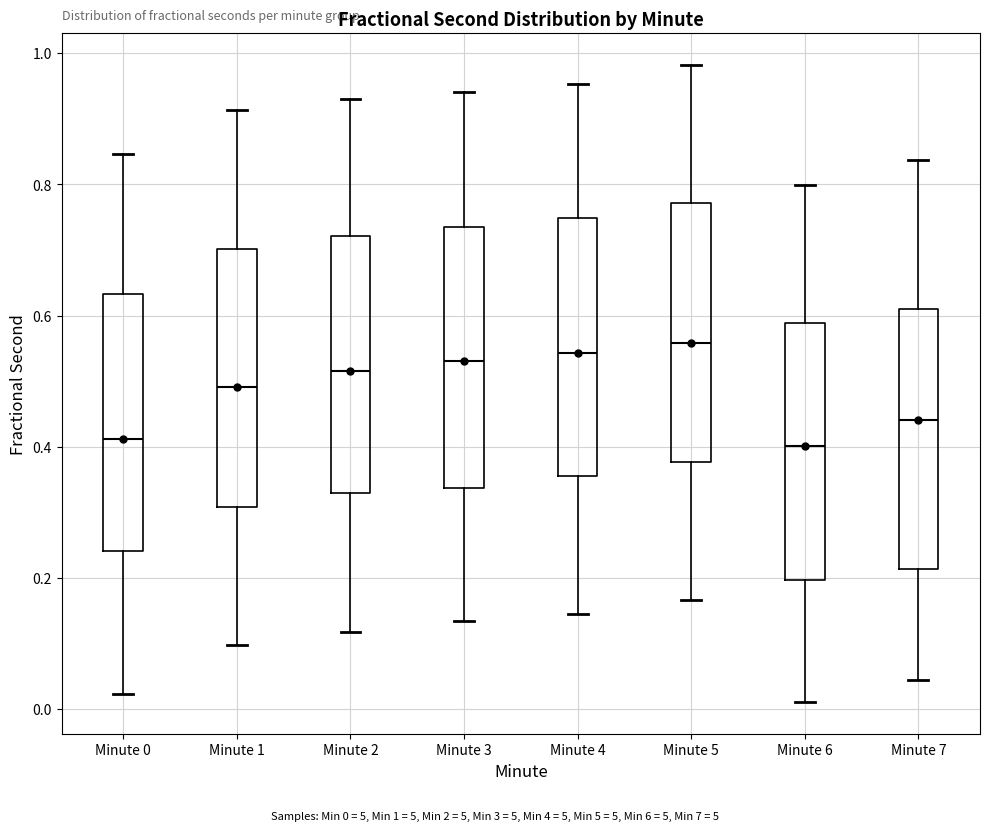

Reading left to right, transcribe this box plot: for each box, give where its median line is, the range the box spans, and where its two whiskers end, as read against the y-axis. The values are not printed on the chart, so give them approximately, as read against the axis.

Minute 0: median 0.42, box 0.24 to 0.64, whiskers 0.02 to 0.84
Minute 1: median 0.50, box 0.30 to 0.70, whiskers 0.10 to 0.92
Minute 2: median 0.52, box 0.32 to 0.72, whiskers 0.12 to 0.94
Minute 3: median 0.54, box 0.34 to 0.74, whiskers 0.14 to 0.94
Minute 4: median 0.54, box 0.36 to 0.74, whiskers 0.14 to 0.96
Minute 5: median 0.56, box 0.38 to 0.78, whiskers 0.16 to 0.98
Minute 6: median 0.40, box 0.20 to 0.58, whiskers 0.02 to 0.80
Minute 7: median 0.44, box 0.22 to 0.62, whiskers 0.04 to 0.84